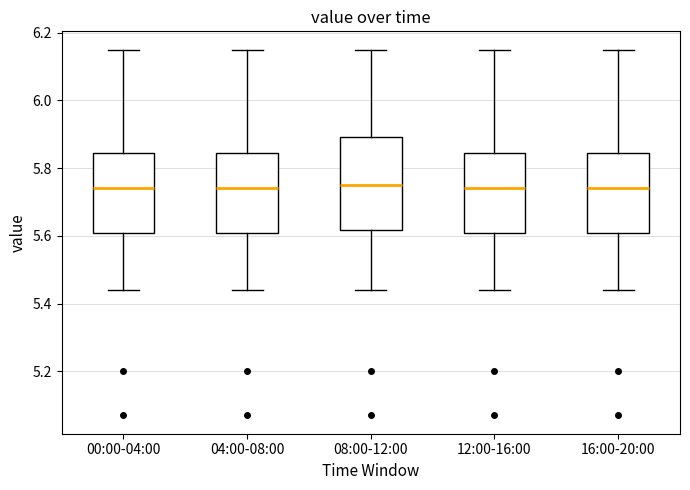

Reading left to right, read every box against the y-axis: the position of its median line, the range the box covers, and the ends of its whiskers. The values are not printed on the chart, so give them approximately, as read against the axis.

00:00-04:00: median 5.74, box 5.60 to 5.84, whiskers 5.44 to 6.16
04:00-08:00: median 5.74, box 5.60 to 5.84, whiskers 5.44 to 6.16
08:00-12:00: median 5.76, box 5.62 to 5.90, whiskers 5.44 to 6.16
12:00-16:00: median 5.74, box 5.60 to 5.84, whiskers 5.44 to 6.16
16:00-20:00: median 5.74, box 5.60 to 5.84, whiskers 5.44 to 6.16